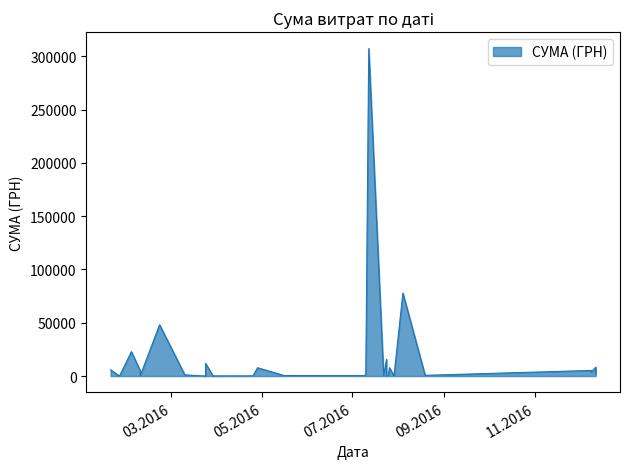

The value at 24.03.2016 is 72.0. True or false?

True